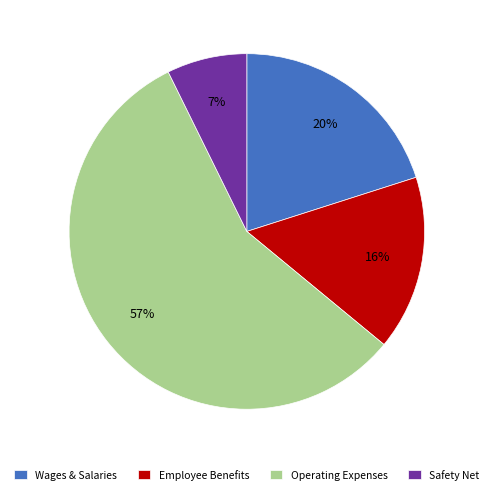

Combined, do Employee Benefits and Operating Expenses account for over 50%?

Yes